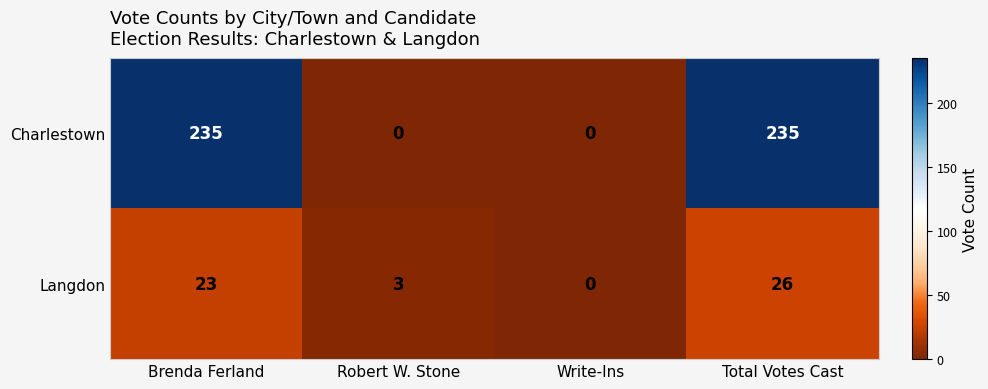

Reading left to right, extract all data points from this chart.

Charlestown: Brenda Ferland=235	Robert W. Stone=0	Write-Ins=0	Total Votes Cast=235
Langdon: Brenda Ferland=23	Robert W. Stone=3	Write-Ins=0	Total Votes Cast=26